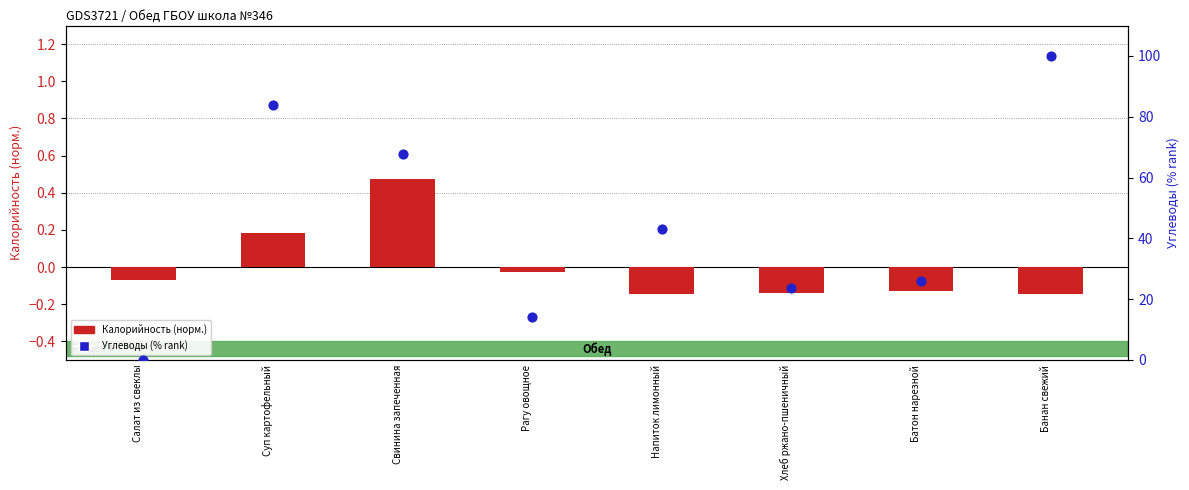

Which series contains the highest Y value?

Углеводы (% rank)